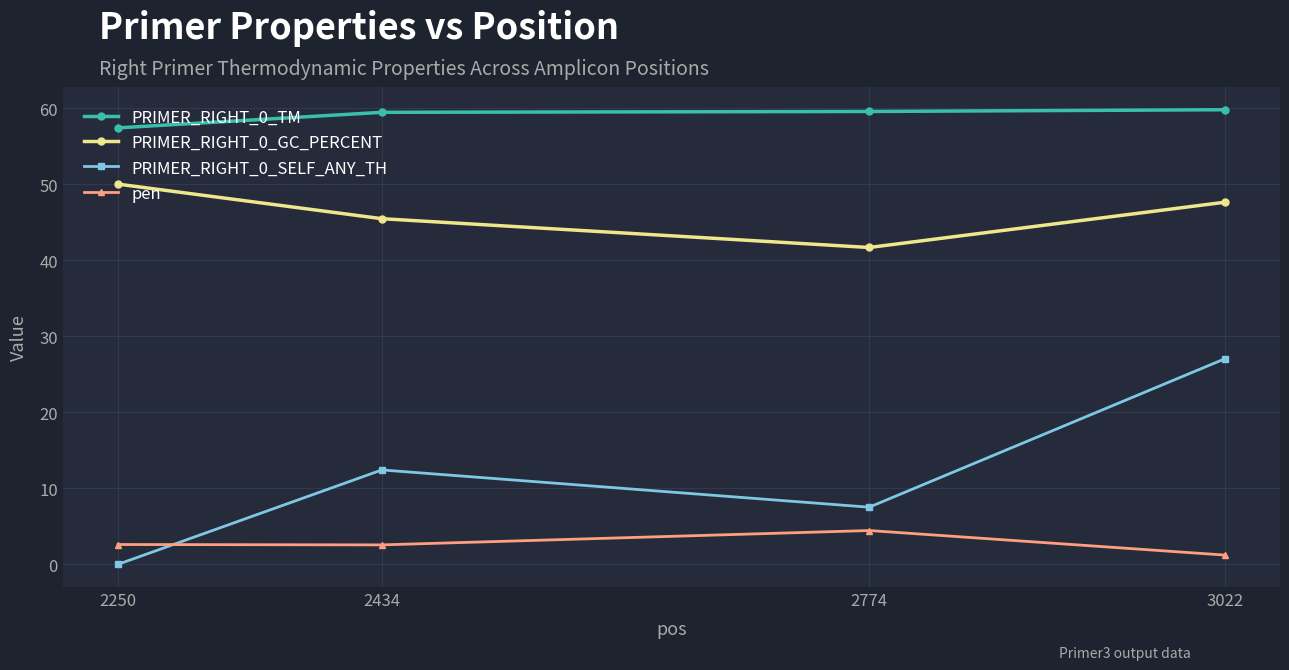

How many categories are shown in the chart?

4